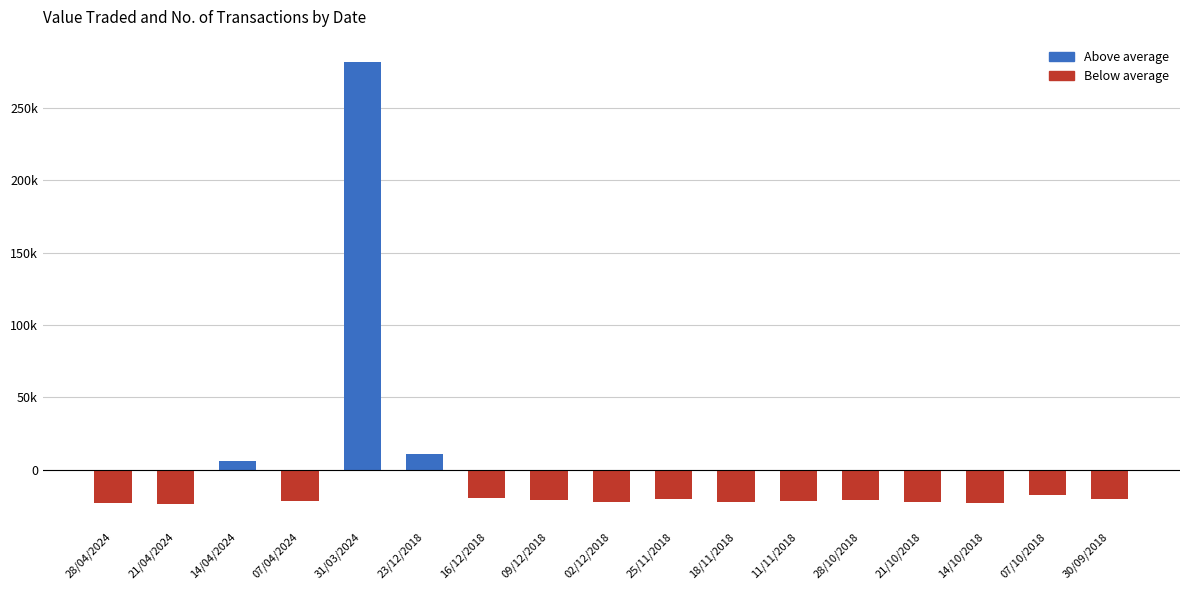

Does the chart contain any negative values?

Yes